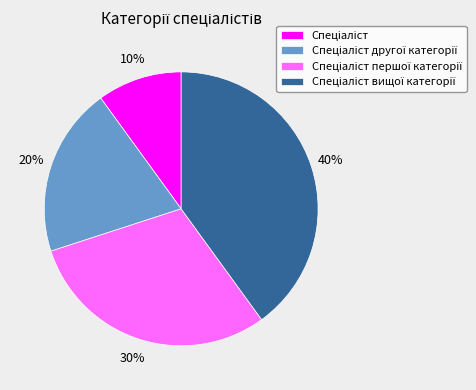

Is there any slice that represents more than half of the pie?

No